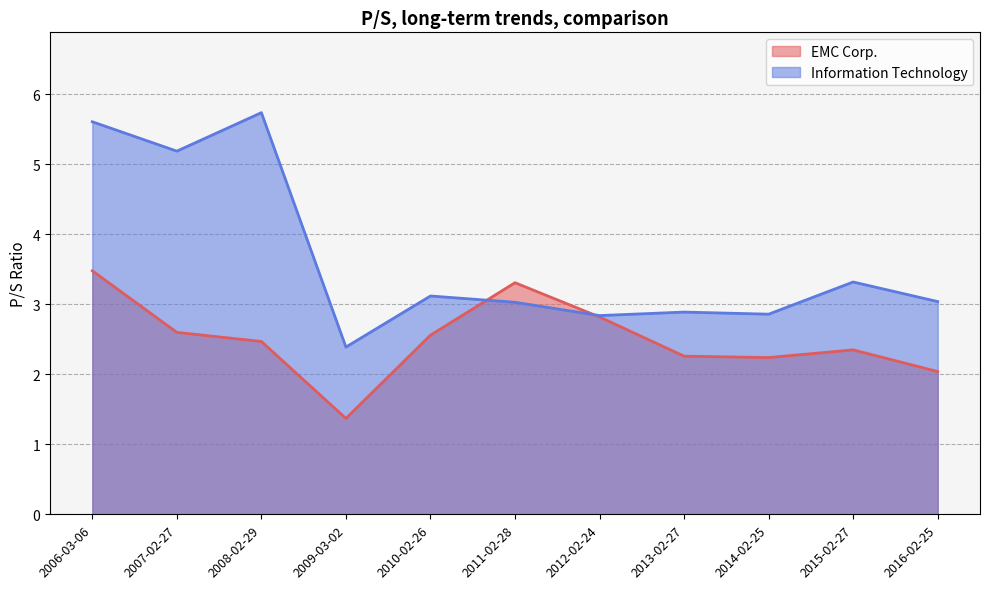

Which series has the largest total across all categories?

Information Technology